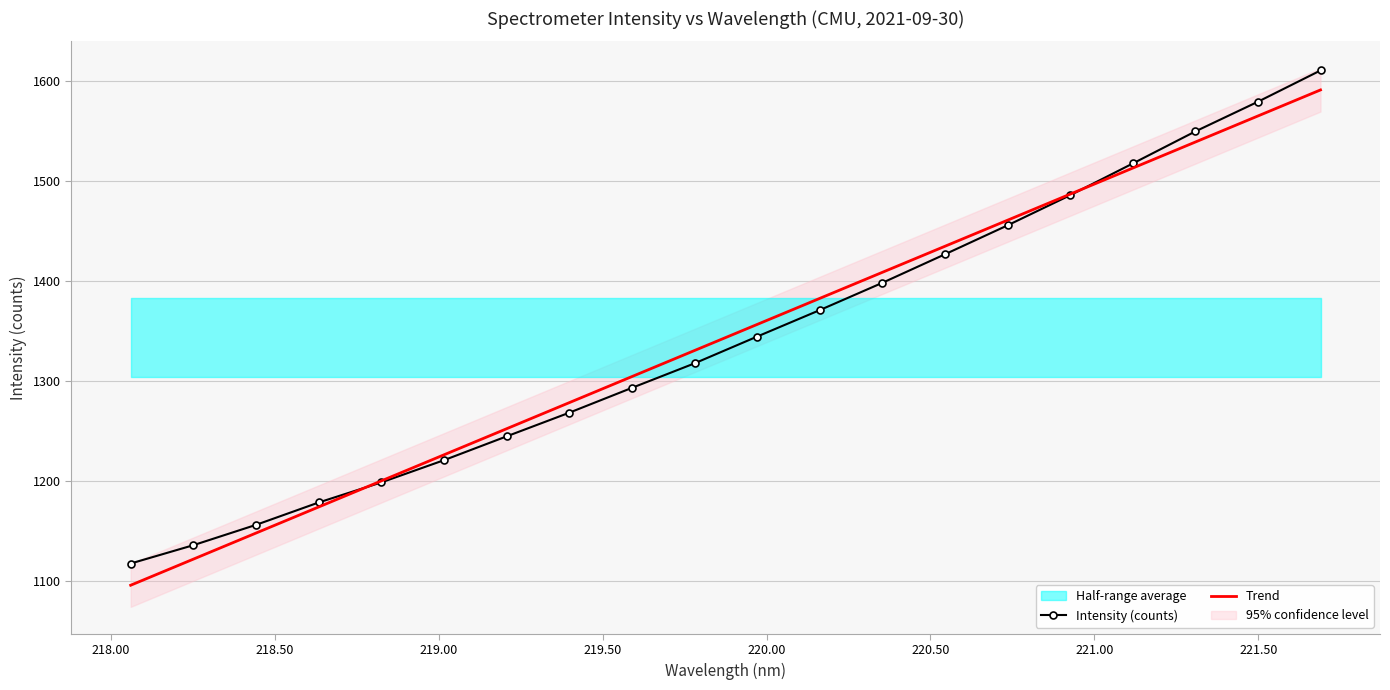

What is the value of the Intensity (counts) point at the 8th from the left?

1268.6